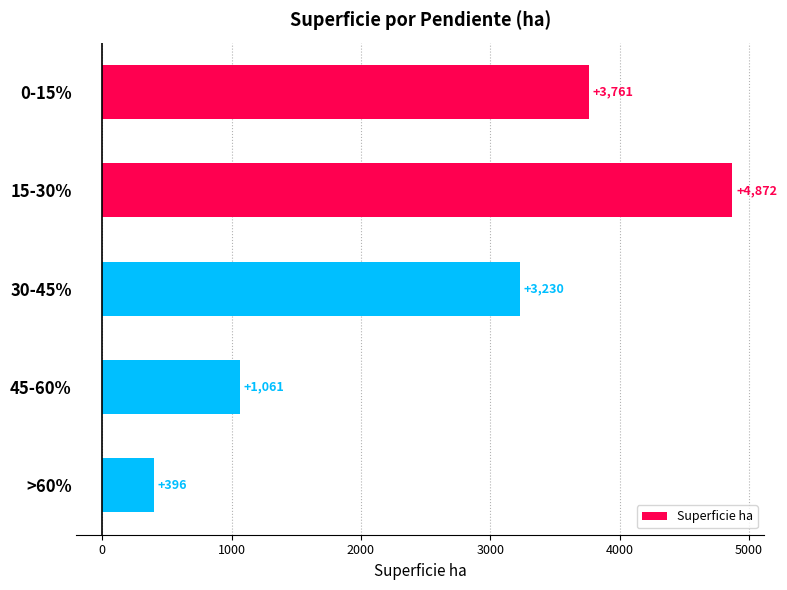

Rank the categories by value from lowest to highest.

>60%, 45-60%, 30-45%, 0-15%, 15-30%